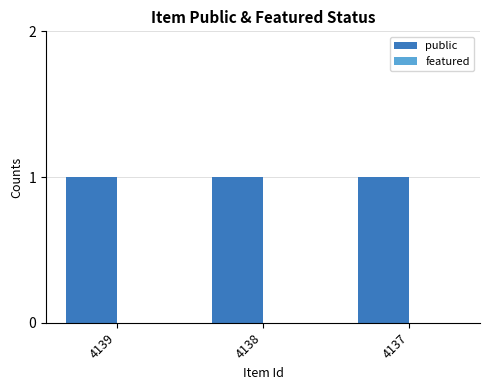

Is the value of featured at 4139 greater than the value of public at 4139?

No